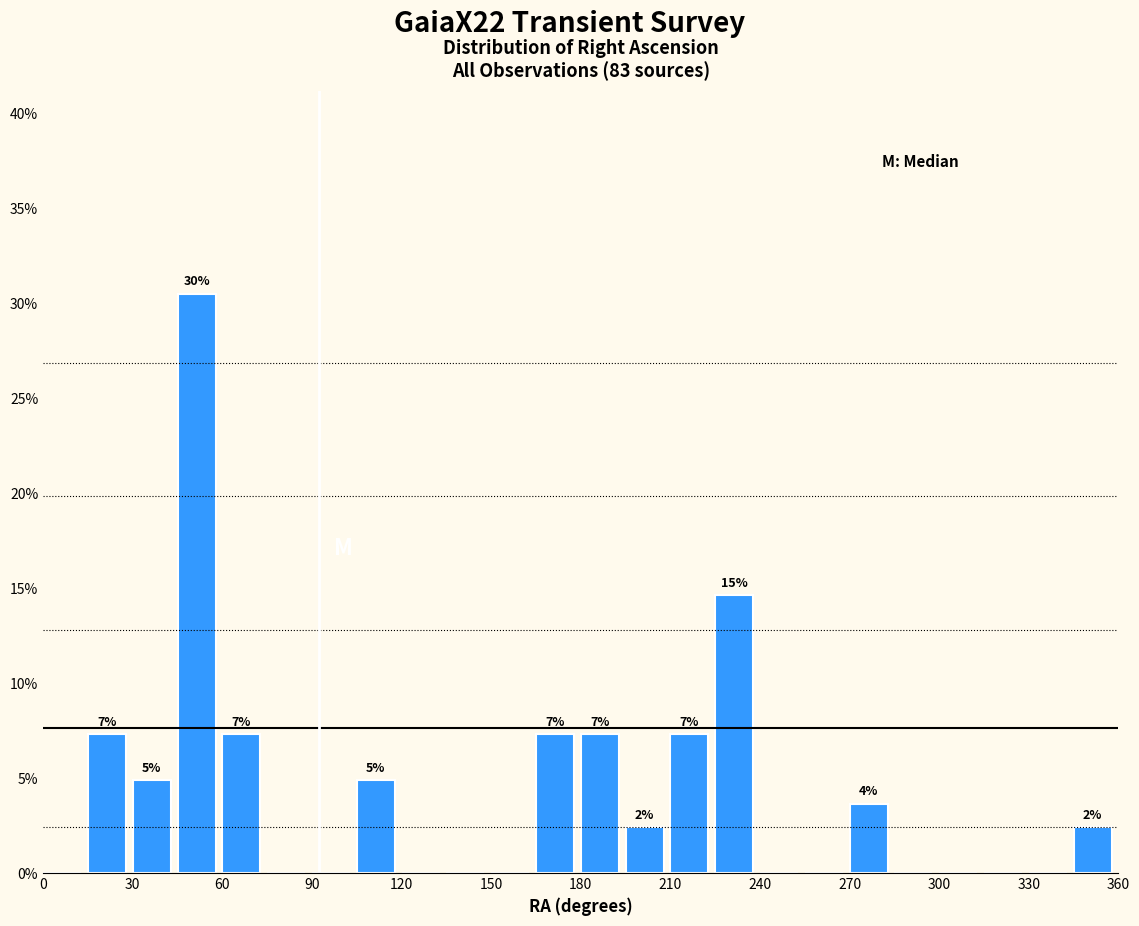

Around what value on the x-axis is the tallest bar? Give the approximate position of its centre, as read against the axis.

50